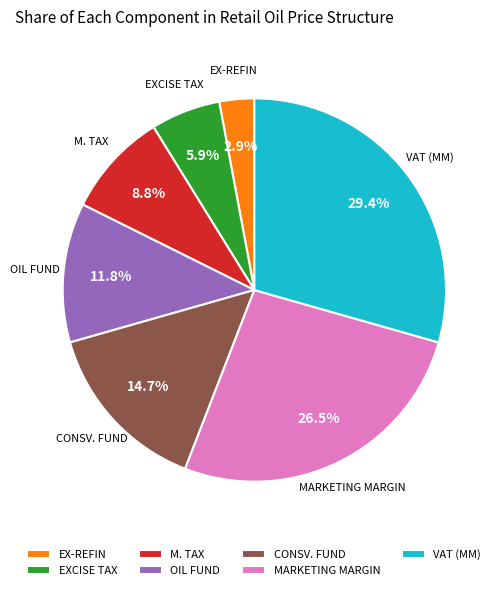

To the nearest percent, what portion does M. TAX represent?

9%